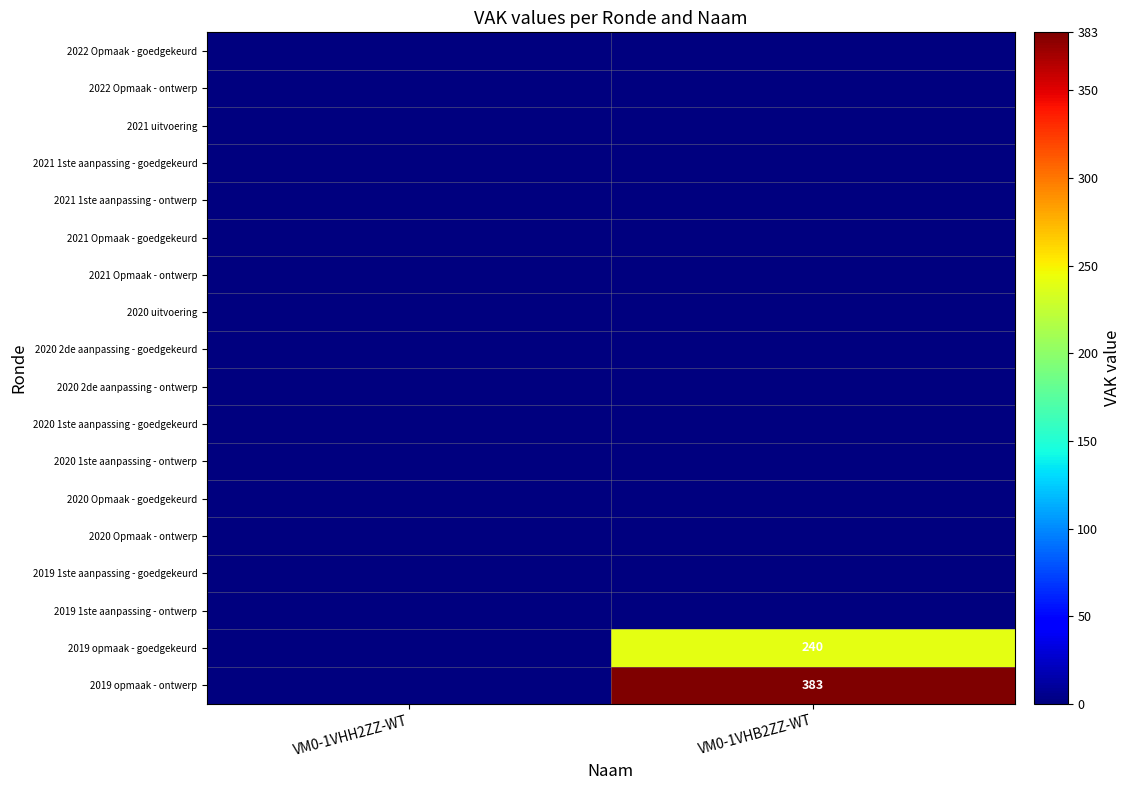

Rank the series at VM0-1VHB2ZZ-WT from highest to lowest value.

2019 opmaak - ontwerp, 2019 opmaak - goedgekeurd, 2022 Opmaak - goedgekeurd, 2022 Opmaak - ontwerp, 2021 uitvoering, 2021 1ste aanpassing - goedgekeurd, 2021 1ste aanpassing - ontwerp, 2021 Opmaak - goedgekeurd, 2021 Opmaak - ontwerp, 2020 uitvoering, 2020 2de aanpassing - goedgekeurd, 2020 2de aanpassing - ontwerp, 2020 1ste aanpassing - goedgekeurd, 2020 1ste aanpassing - ontwerp, 2020 Opmaak - goedgekeurd, 2020 Opmaak - ontwerp, 2019 1ste aanpassing - goedgekeurd, 2019 1ste aanpassing - ontwerp